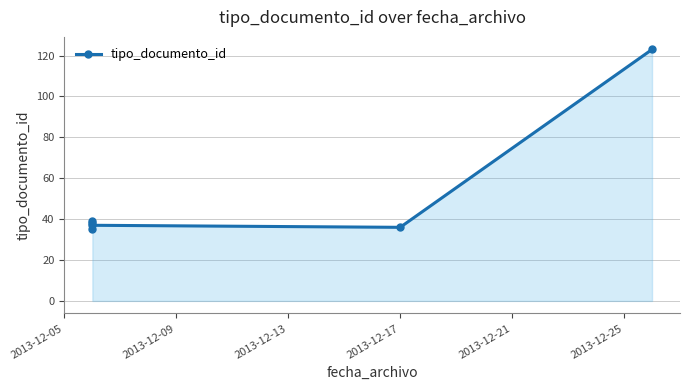

What is the minimum value shown in the chart?

35